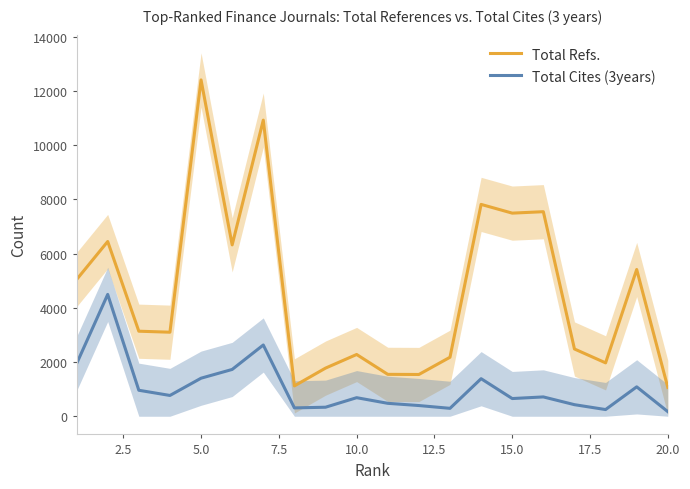

True or false: Total Refs. and Total Cites (3years) cross at least once.

False